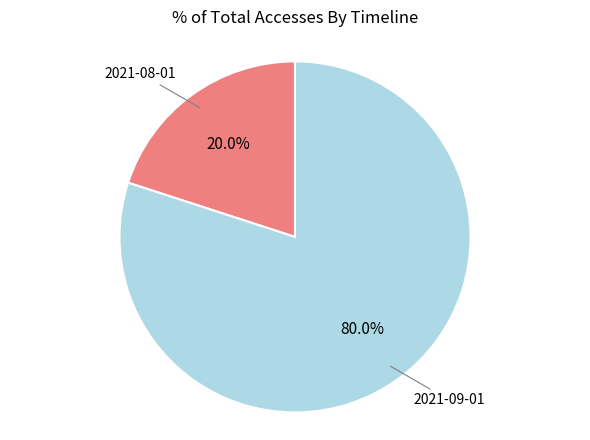

Is it true that 2021-08-01 is 8% of the pie?

False